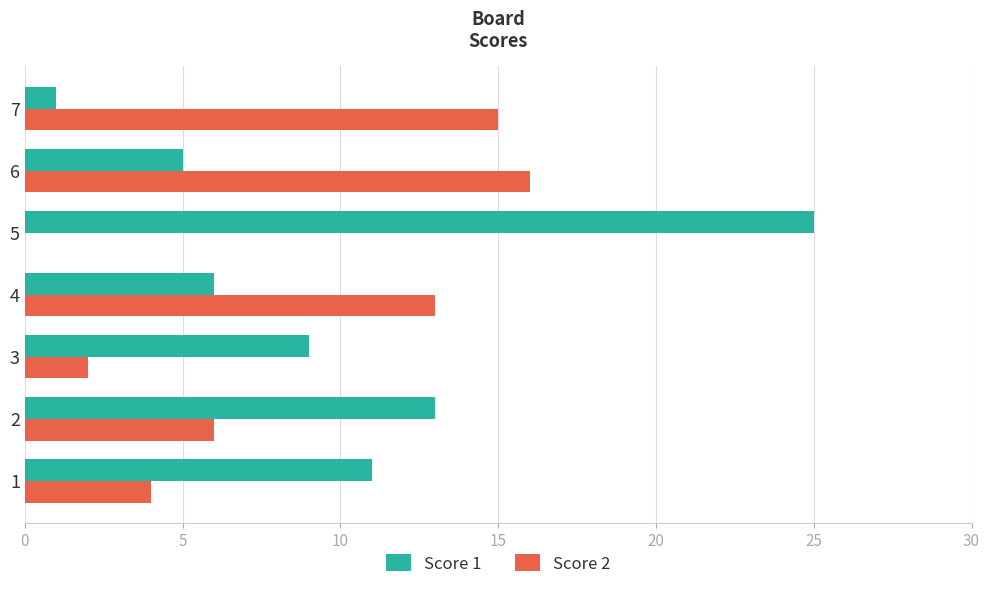

Which category has the highest value across all series?

5